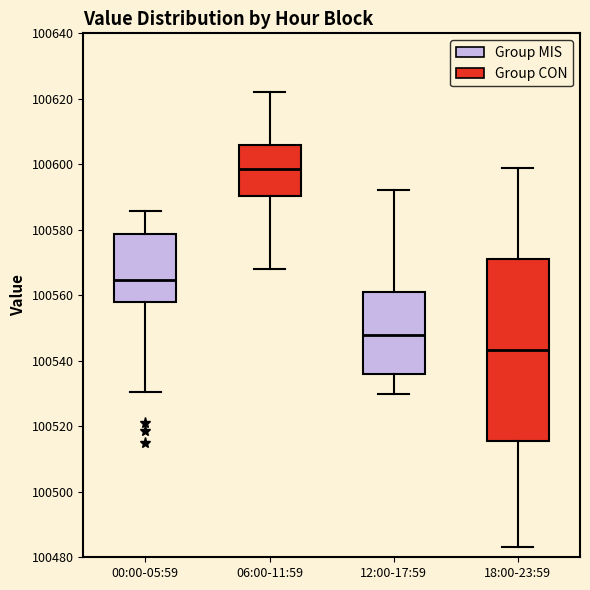

Reading left to right, read every box against the y-axis: the position of its median line, the range the box covers, and the ends of its whiskers. The values are not printed on the chart, so give them approximately, as read against the axis.

00:00-05:59: median 100564, box 100558 to 100578, whiskers 100530 to 100586
06:00-11:59: median 100598, box 100590 to 100606, whiskers 100568 to 100622
12:00-17:59: median 100548, box 100536 to 100562, whiskers 100530 to 100592
18:00-23:59: median 100544, box 100516 to 100572, whiskers 100484 to 100598